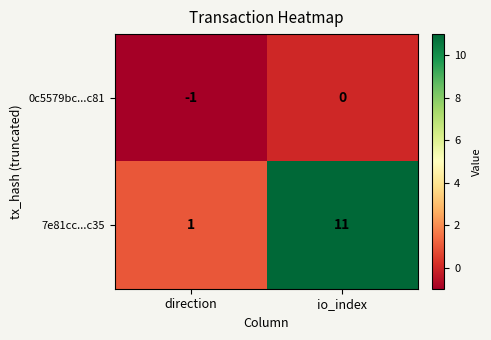

Which series has the largest range (max minus min)?

7e81cc...c35